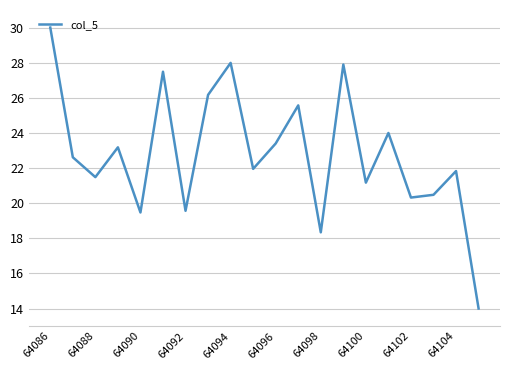

Reading left to right, transcribe all the data shown in this chart.

30.0	22.6	21.5	23.2	19.5	27.5	19.6	26.2	28.0	22.0	23.4	25.6	18.3	27.9	21.2	24.0	20.3	20.5	21.8	14.0